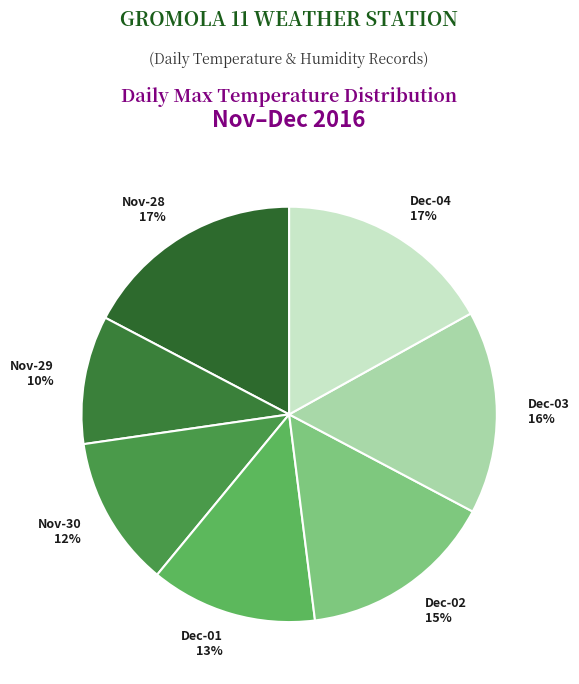

To the nearest percent, what portion does Dec-03 represent?

16%